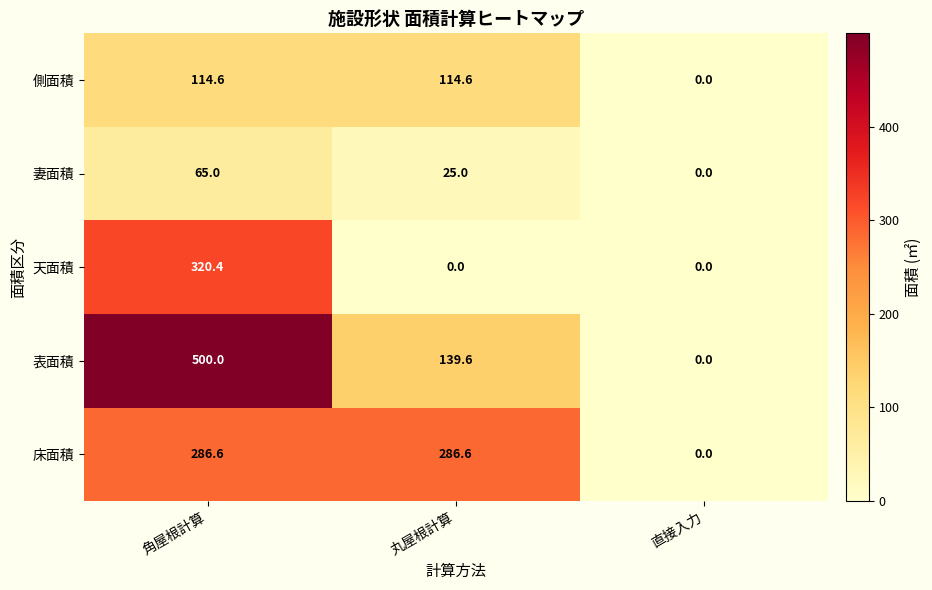

Which category has the highest value across all series?

角屋根計算